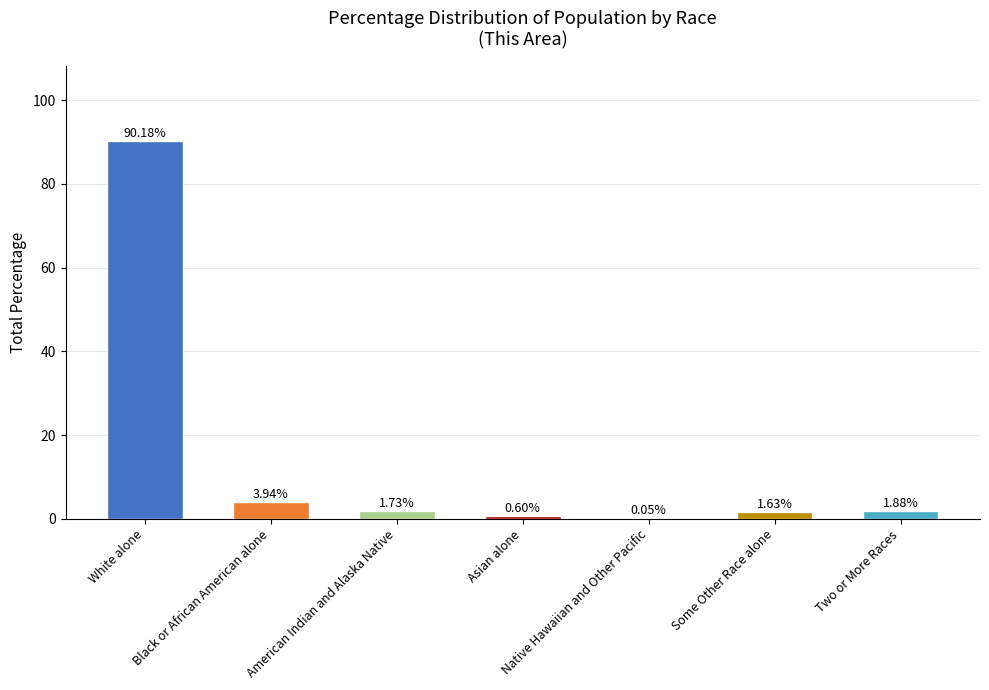

Which has a higher value, Asian alone or Some Other Race alone?

Some Other Race alone